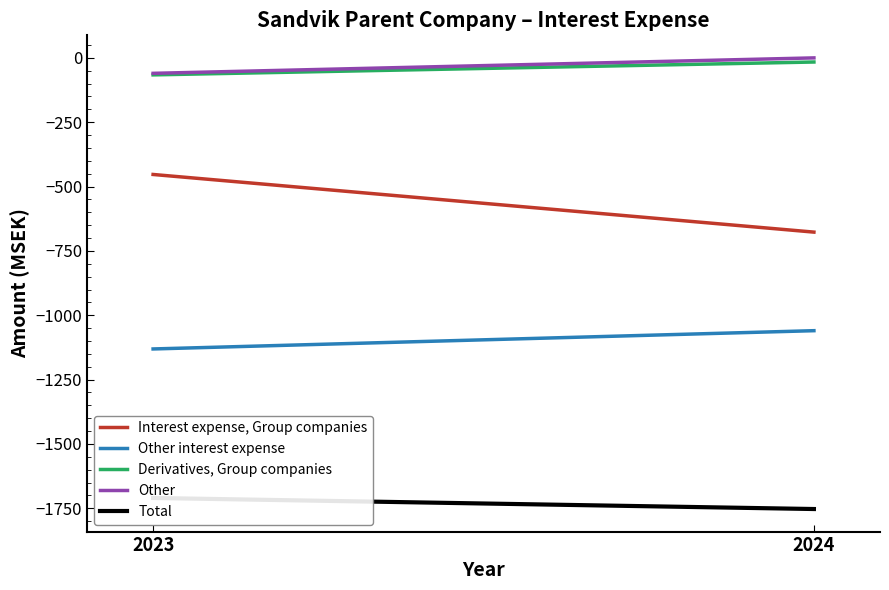

How many series are shown in this chart?

5